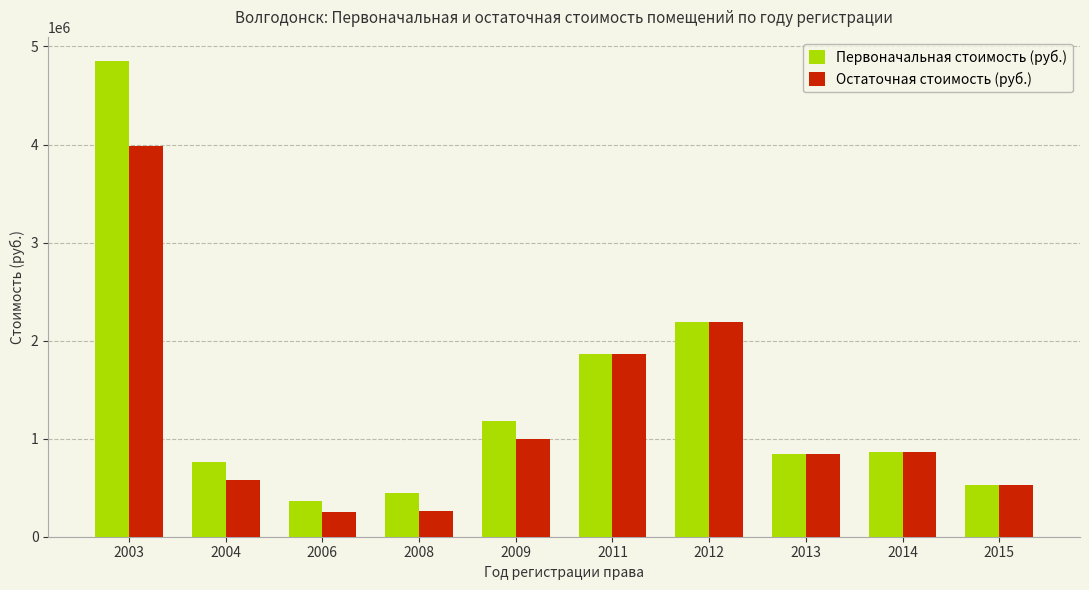

Which series has the largest range (max minus min)?

Первоначальная стоимость (руб.)